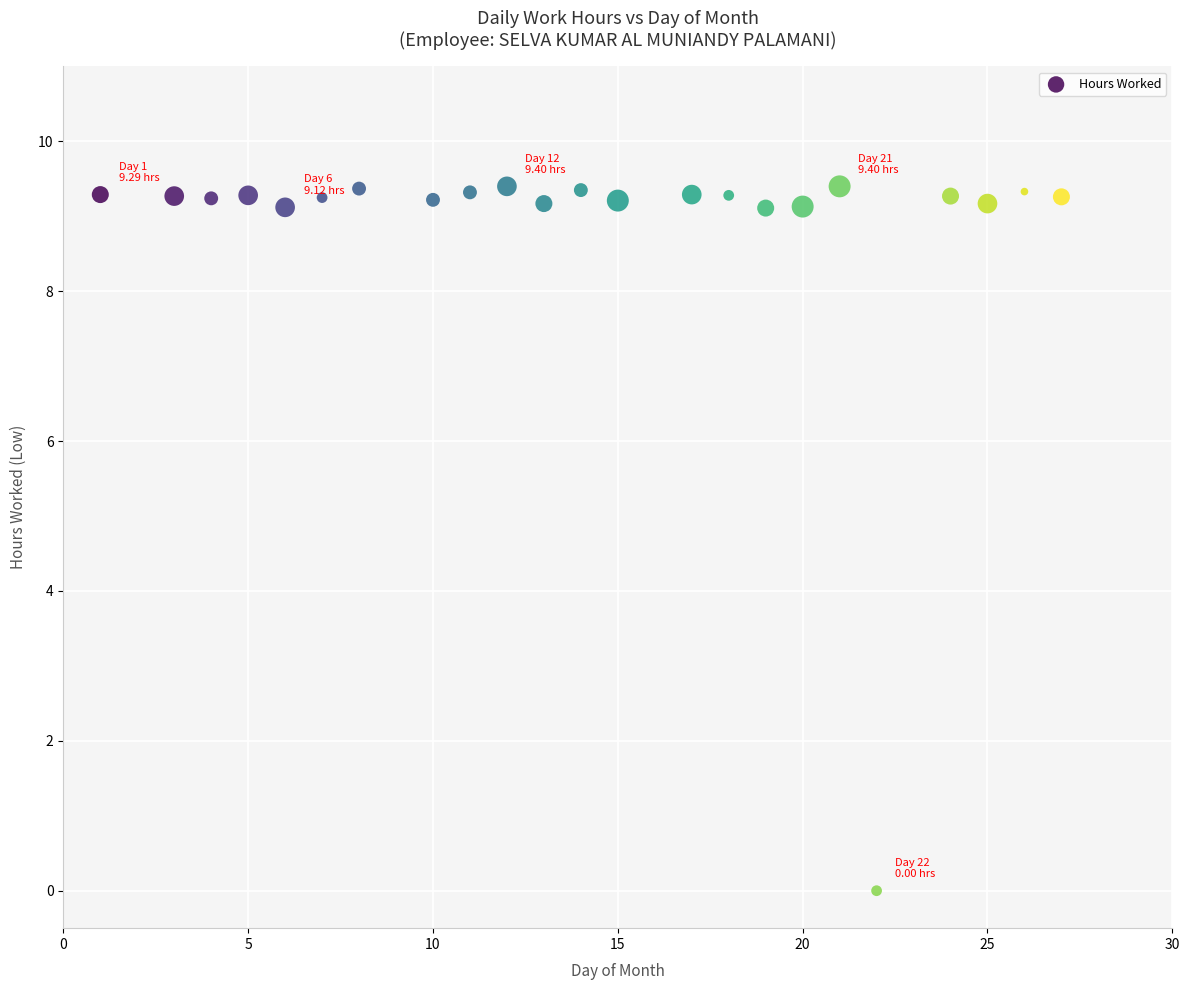

What is the range of Y values (max minus min)?

9.4